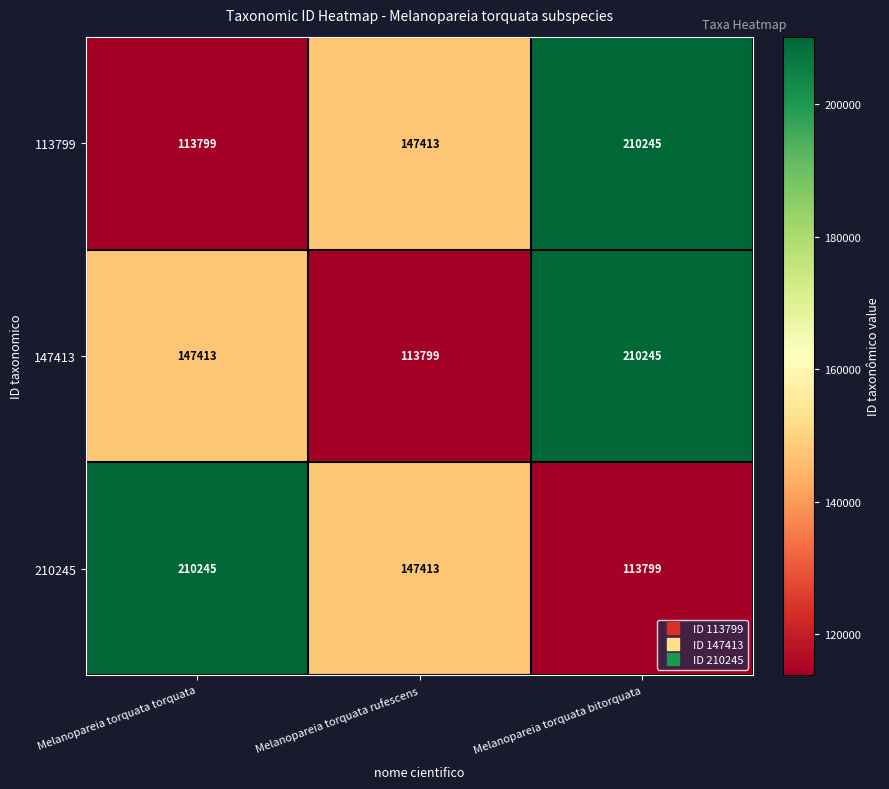

How many distinct data groups are displayed?

3